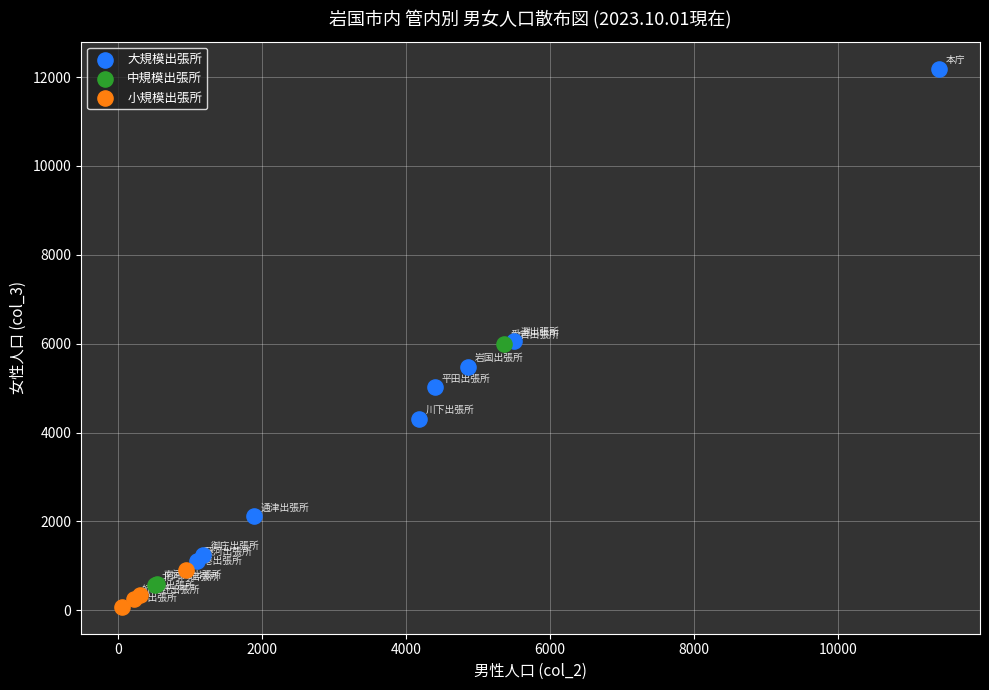

Which series reaches the maximum Y coordinate?

大規模出張所